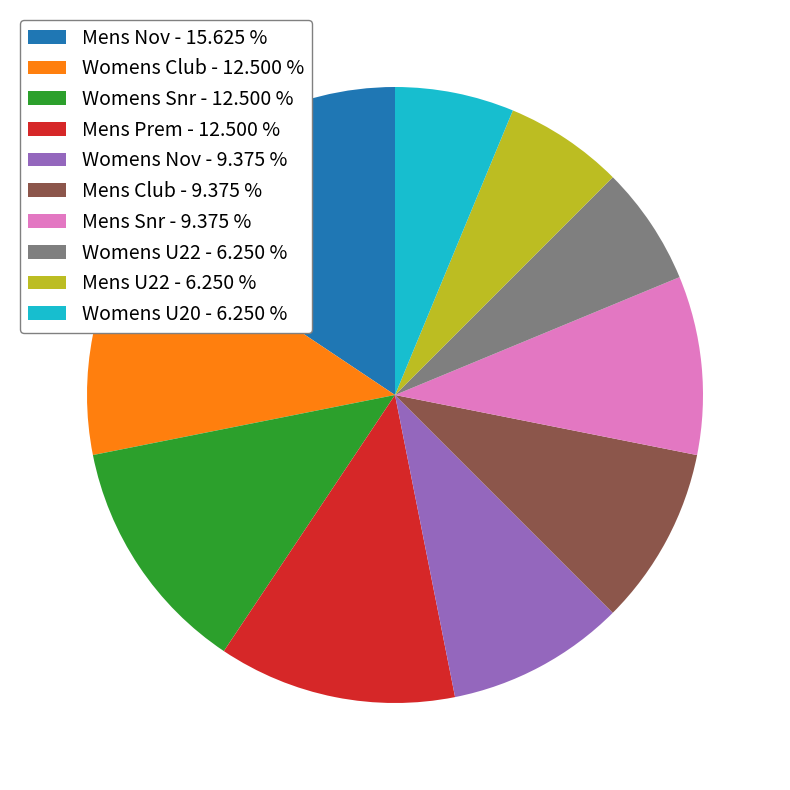

Does any single category account for the majority?

No